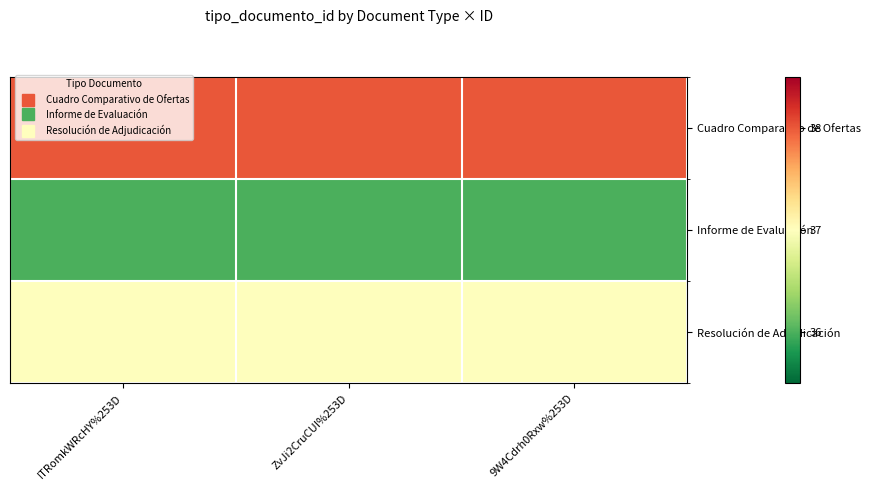

Rank the series by their maximum value, from lowest to highest.

Informe de Evaluación, Resolución de Adjudicación, Cuadro Comparativo de Ofertas